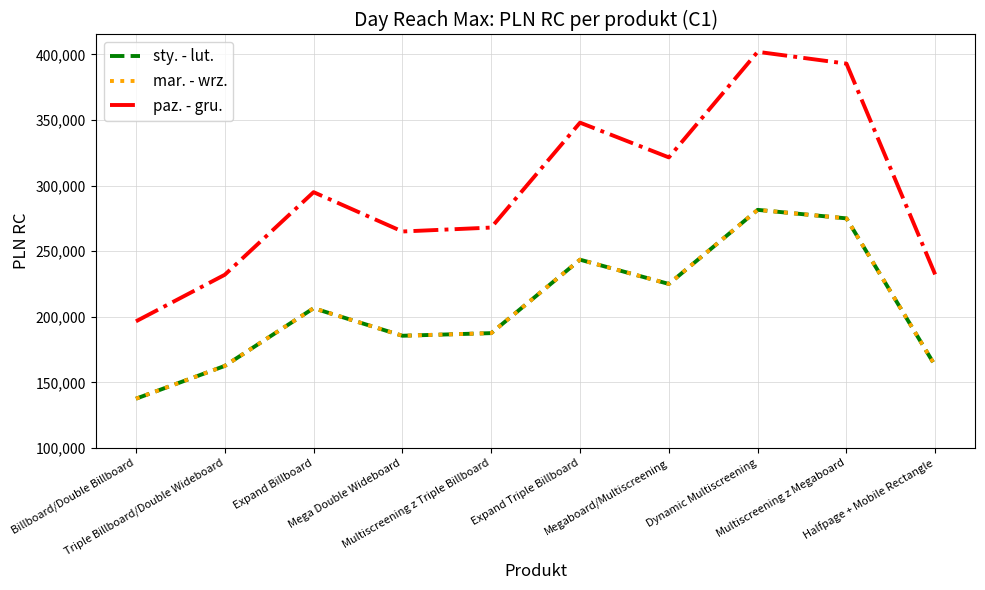

Does the chart display data point markers on the line(s)?

No